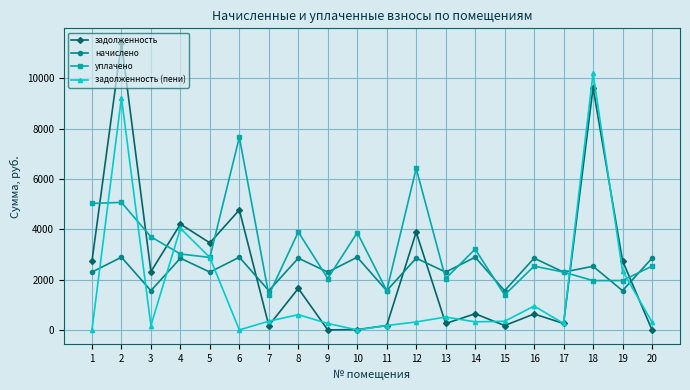

What is the difference between the second highest and minimum values in the начислено series?

1331.6